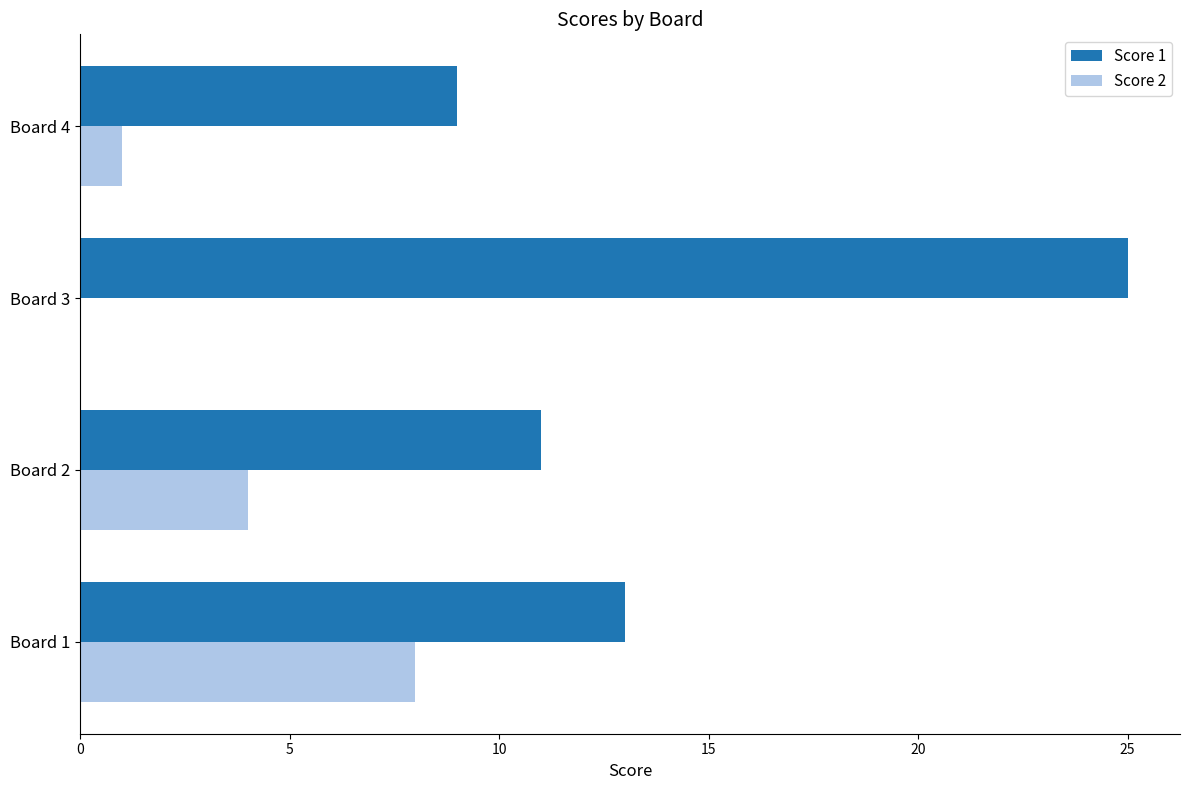

How many distinct data groups are displayed?

2